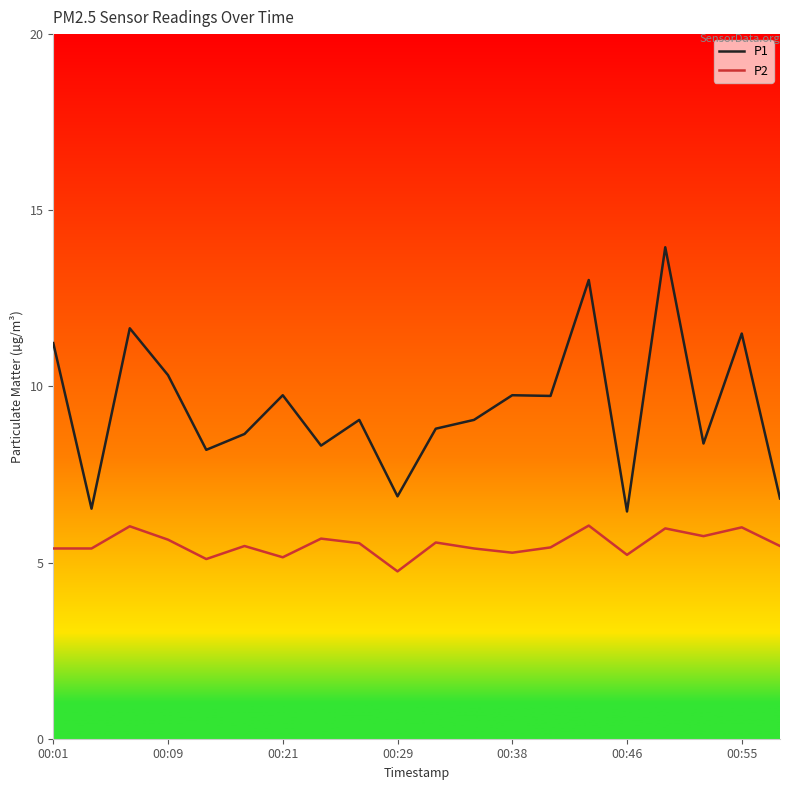

What is the minimum value shown in the chart?

4.8